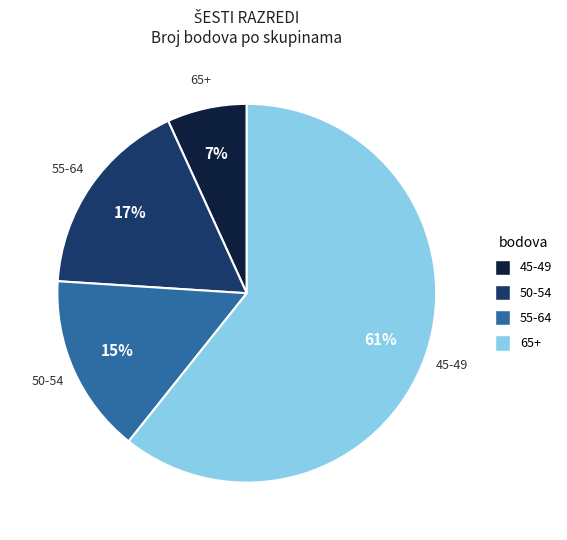

Is there any slice that represents more than half of the pie?

Yes